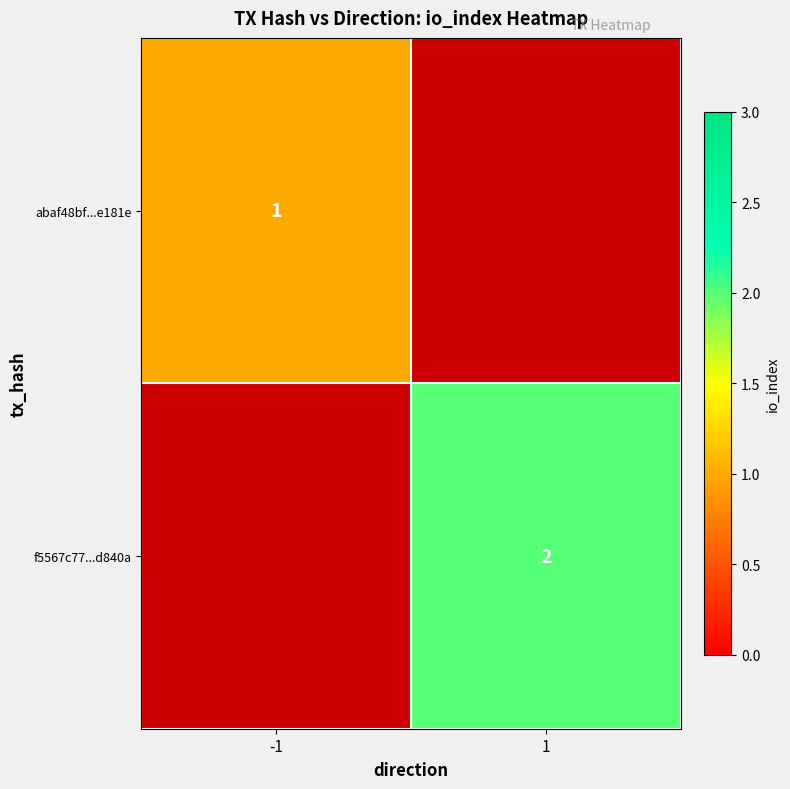

The f5567c77...d840a series shows 2 at 1. True or false?

True